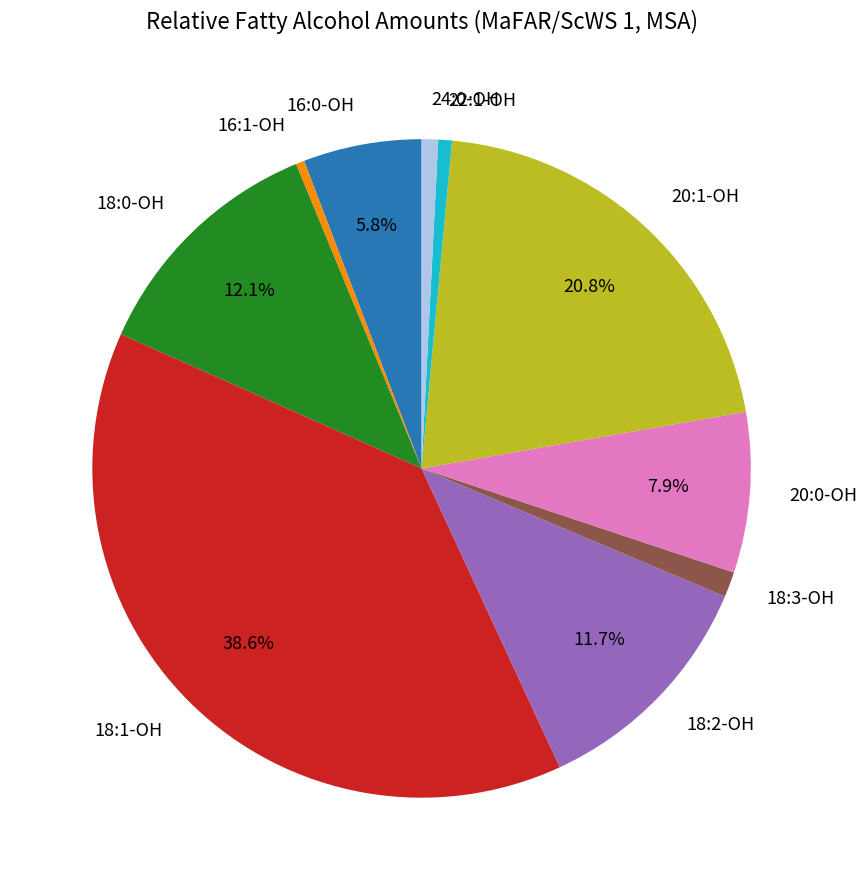

The 20:0-OH slice represents 1% of the pie. True or false?

False